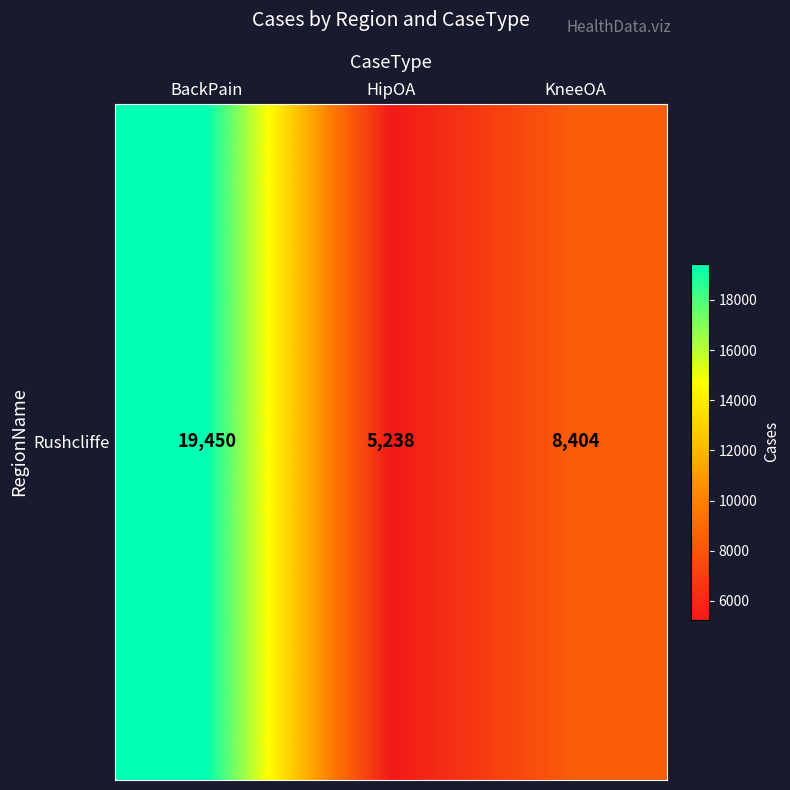

Rank the categories by value from highest to lowest.

BackPain, KneeOA, HipOA